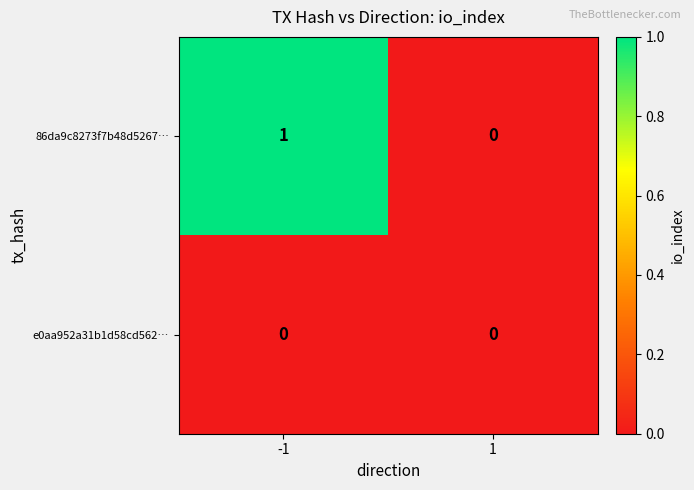

Which series changed the most between -1 and 1?

86da9c8273f7b48d5267…